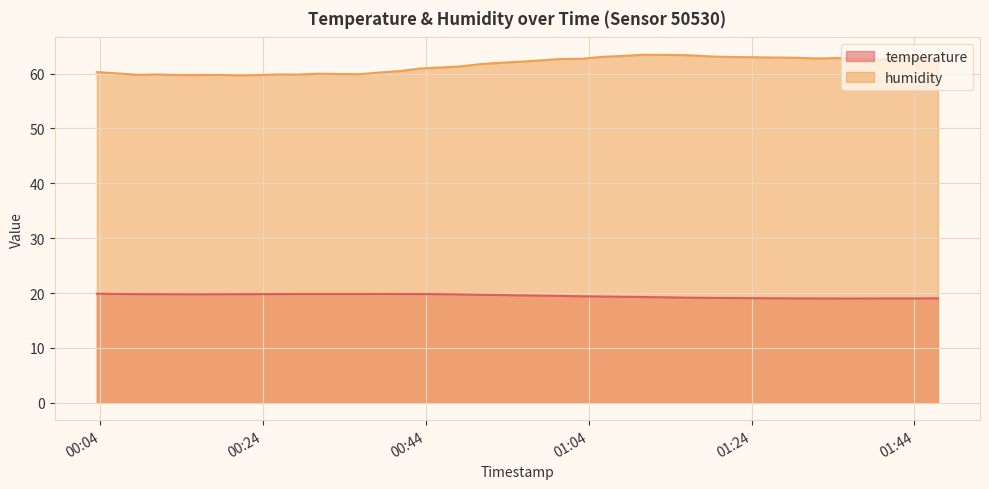

Does the chart display data point markers on the line(s)?

No